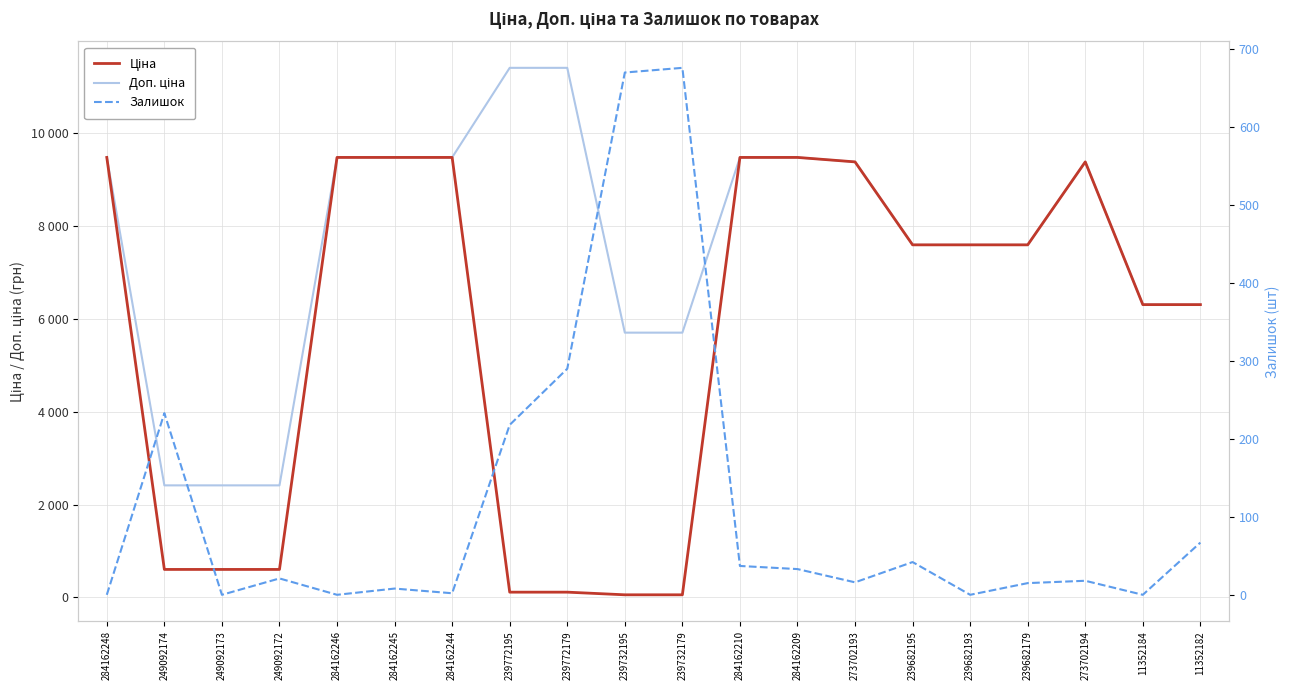

True or false: Ціна and Доп. ціна intersect in this chart.

False